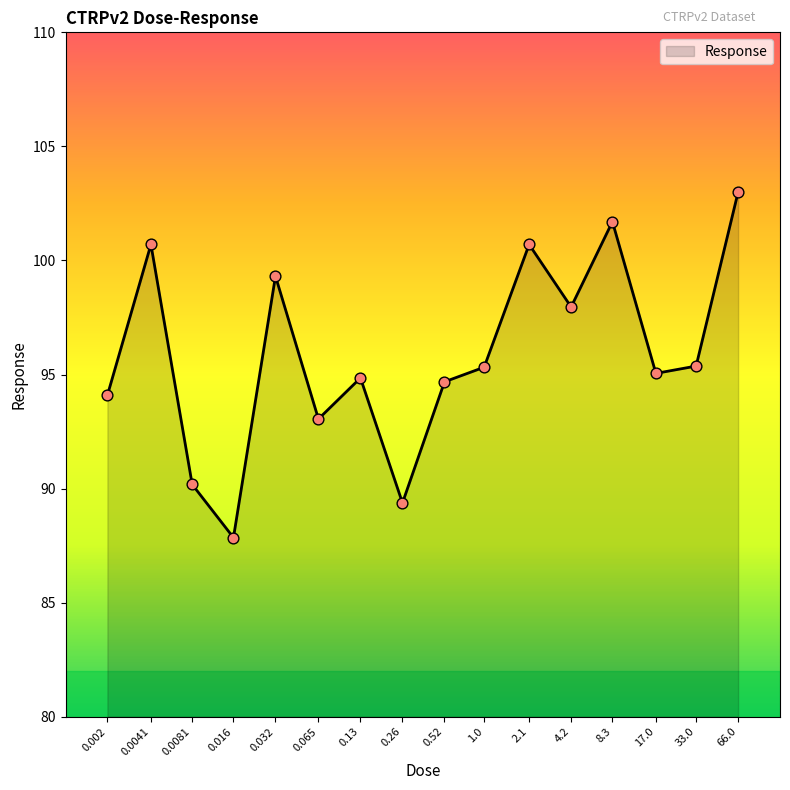

What is the change in value from 0.52 to 4.2?

+3.3